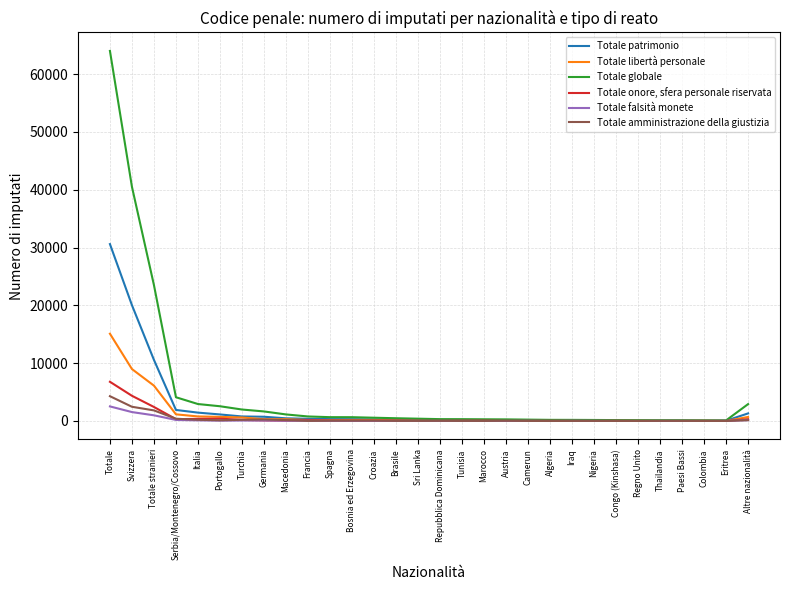

What is the minimum value shown in the chart?

1